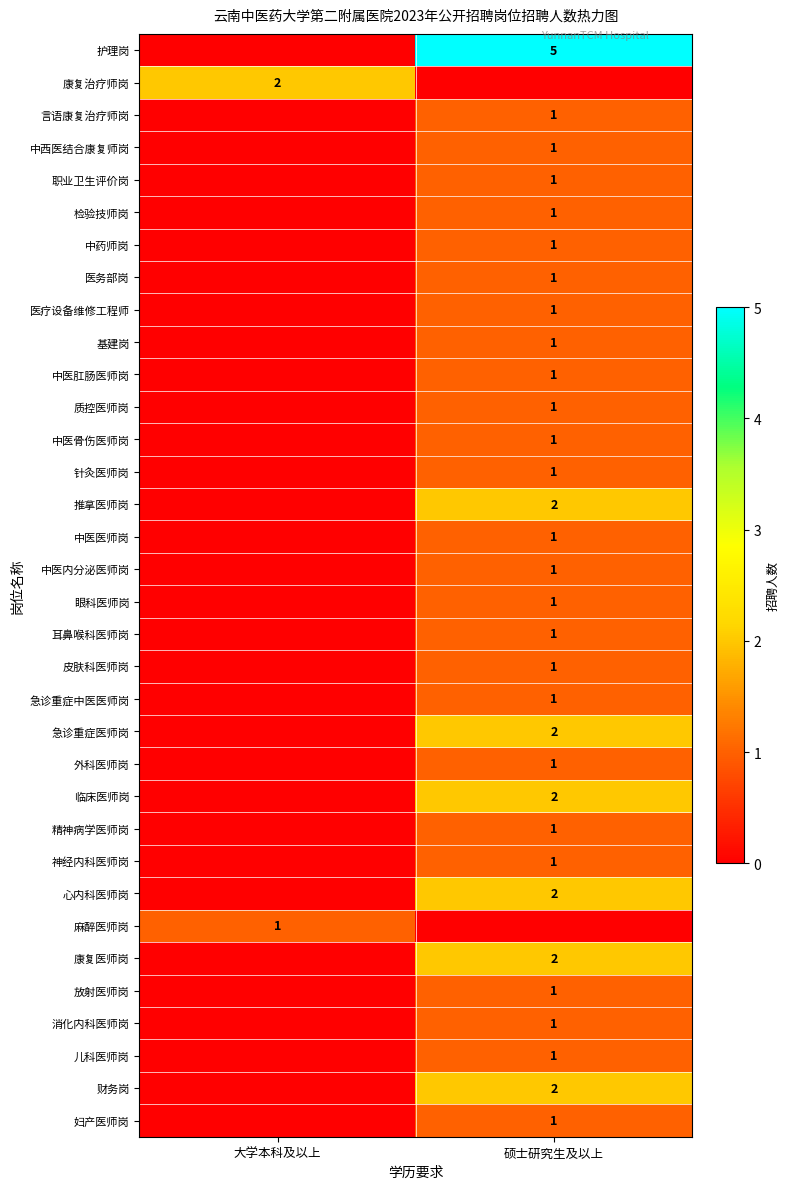

The 外科医师岗 series shows 1 at 硕士研究生及以上. True or false?

True